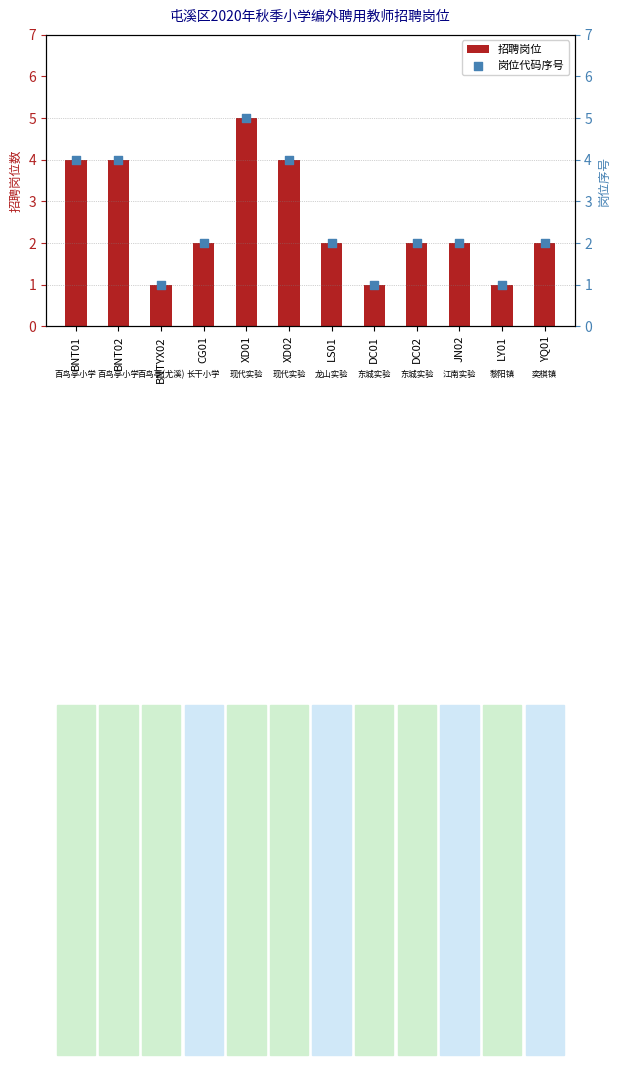

Which series reaches the minimum Y coordinate?

招聘岗位